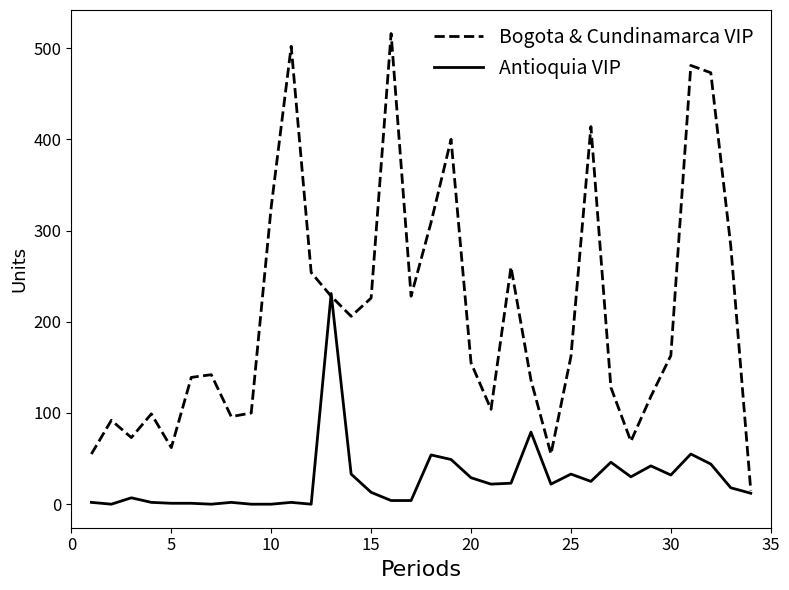

Which series has the widest spread of values?

Bogota & Cundinamarca VIP